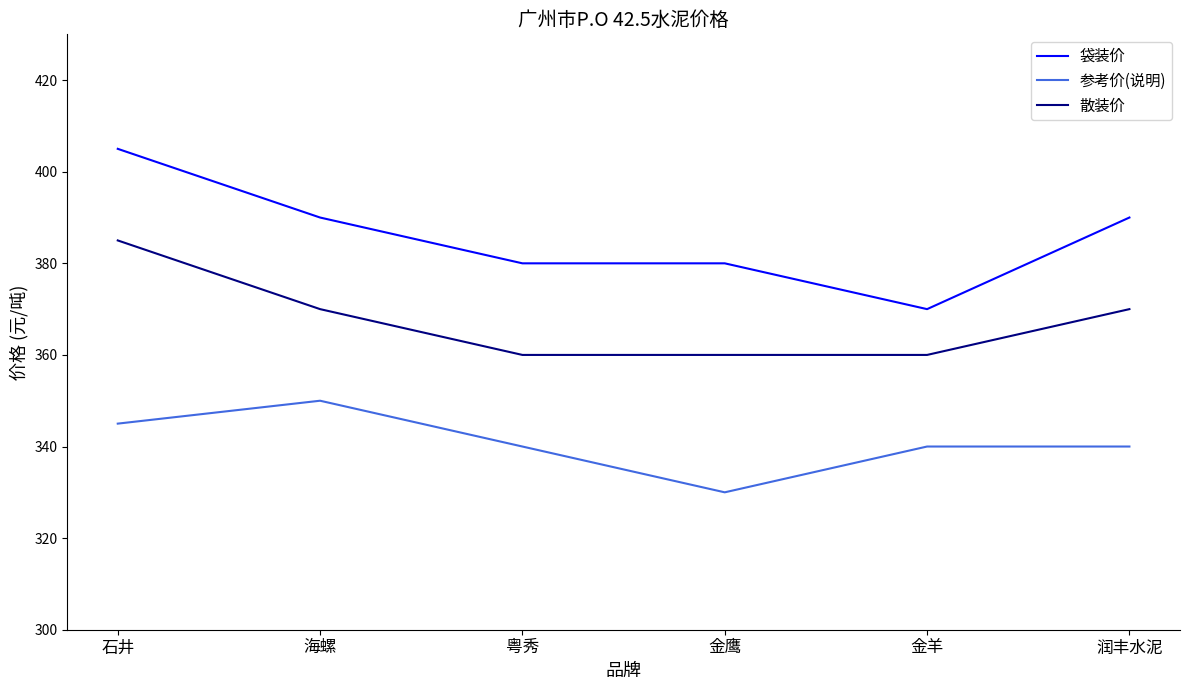

Read the 散装价 value at 海螺, to the nearest 10.

370